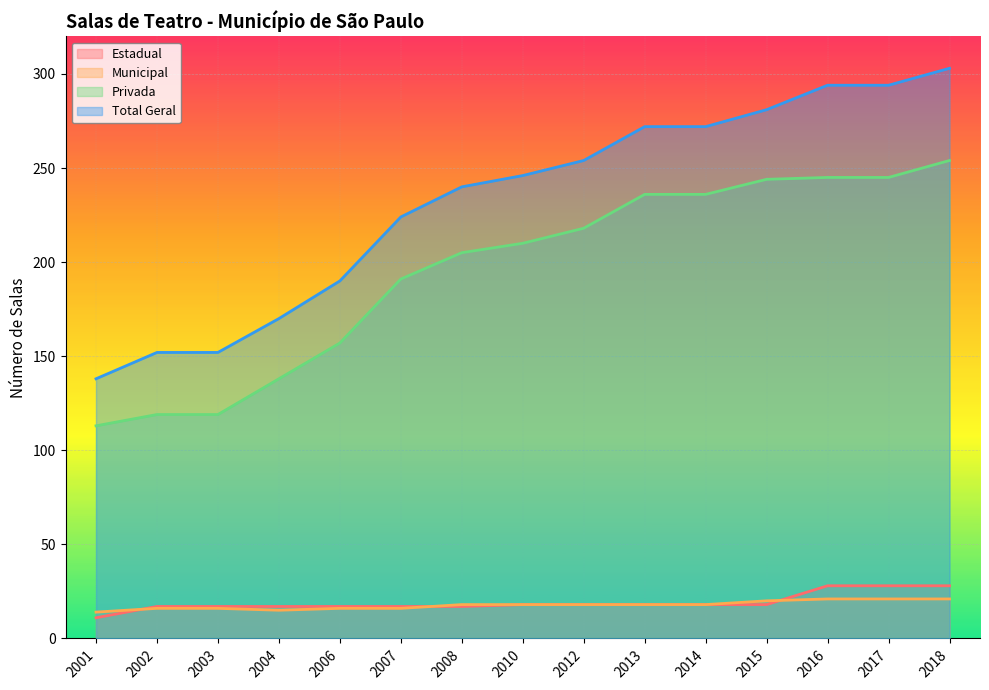

True or false: Municipal and Privada intersect in this chart.

False